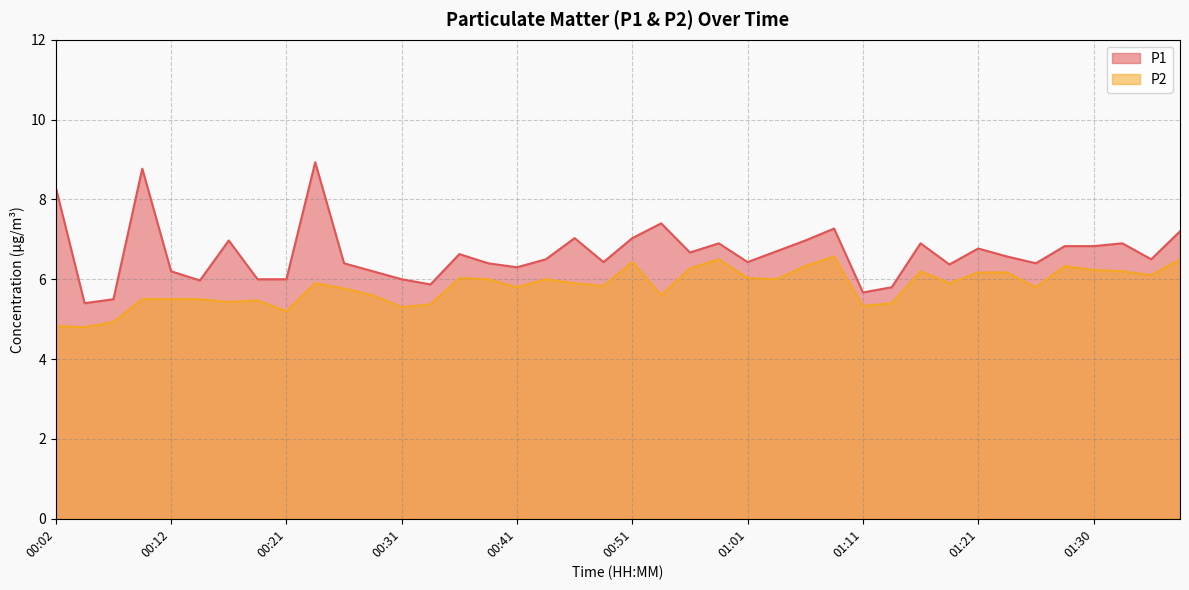

At which category does P2 reach its first local valley?

00:04